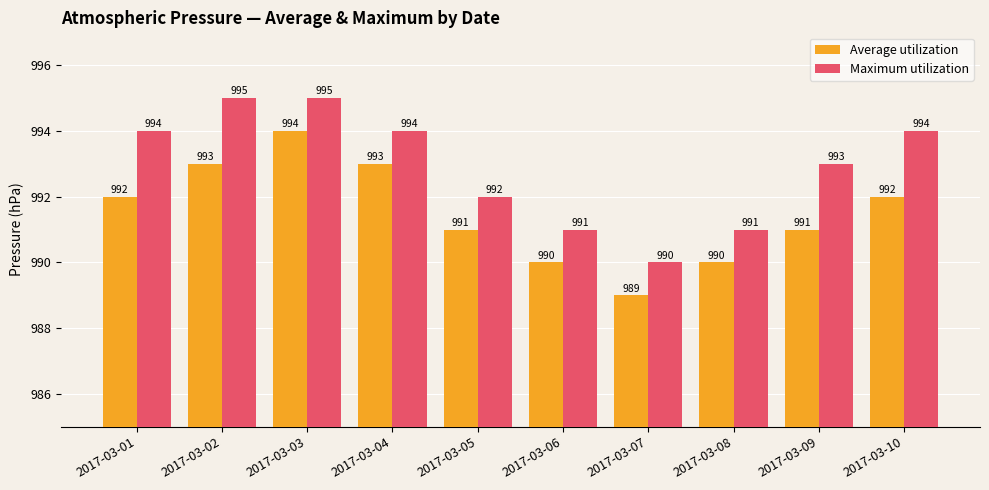

At 2017-03-01, list the series in order from largest to smallest.

Maximum utilization, Average utilization